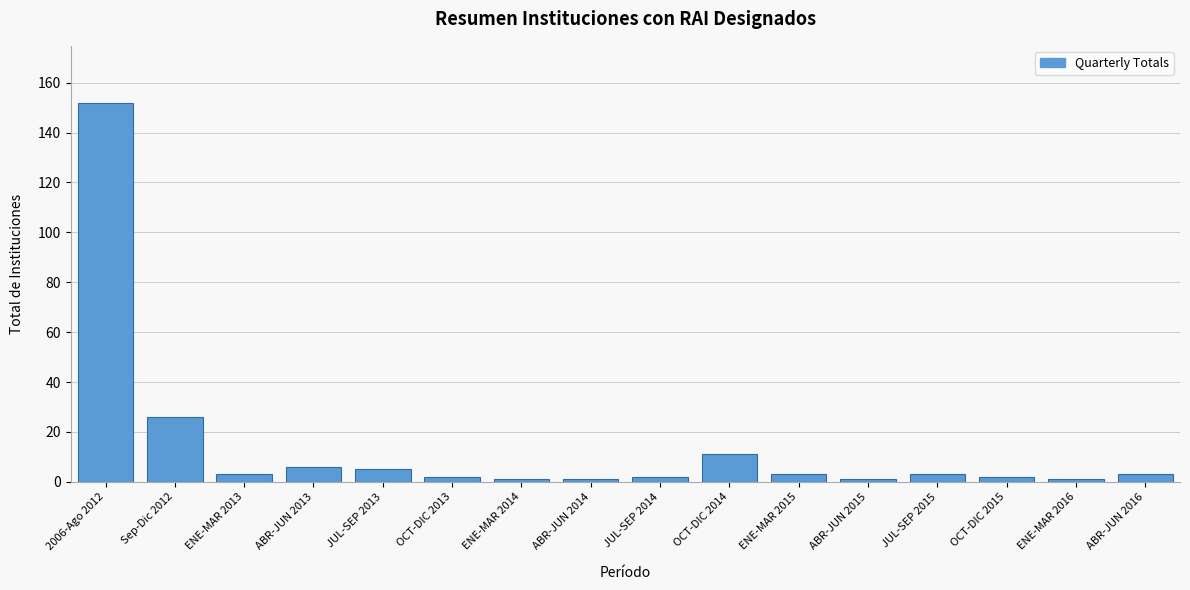

Reading left to right, extract all data points from this chart.

2006-Ago 2012=152	Sep-Dic 2012=26	ENE-MAR 2013=3	ABR-JUN 2013=6	JUL-SEP 2013=5	OCT-DIC 2013=2	ENE-MAR 2014=1	ABR-JUN 2014=1	JUL-SEP 2014=2	OCT-DIC 2014=11	ENE-MAR 2015=3	ABR-JUN 2015=1	JUL-SEP 2015=3	OCT-DIC 2015=2	ENE-MAR 2016=1	ABR-JUN 2016=3